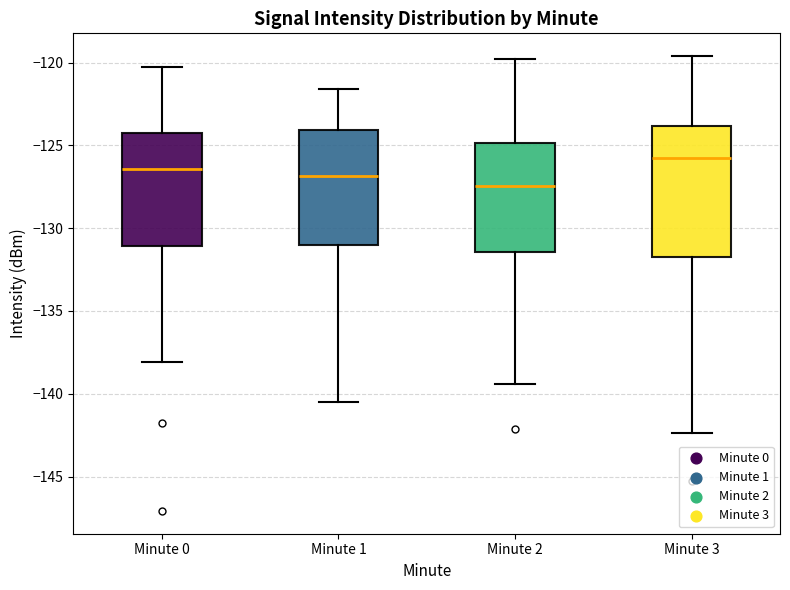

Where does the lower whisker of the box for Minute 3 end on the y-axis? The values are not printed on the chart, so give them approximately, as read against the axis.

-142.5